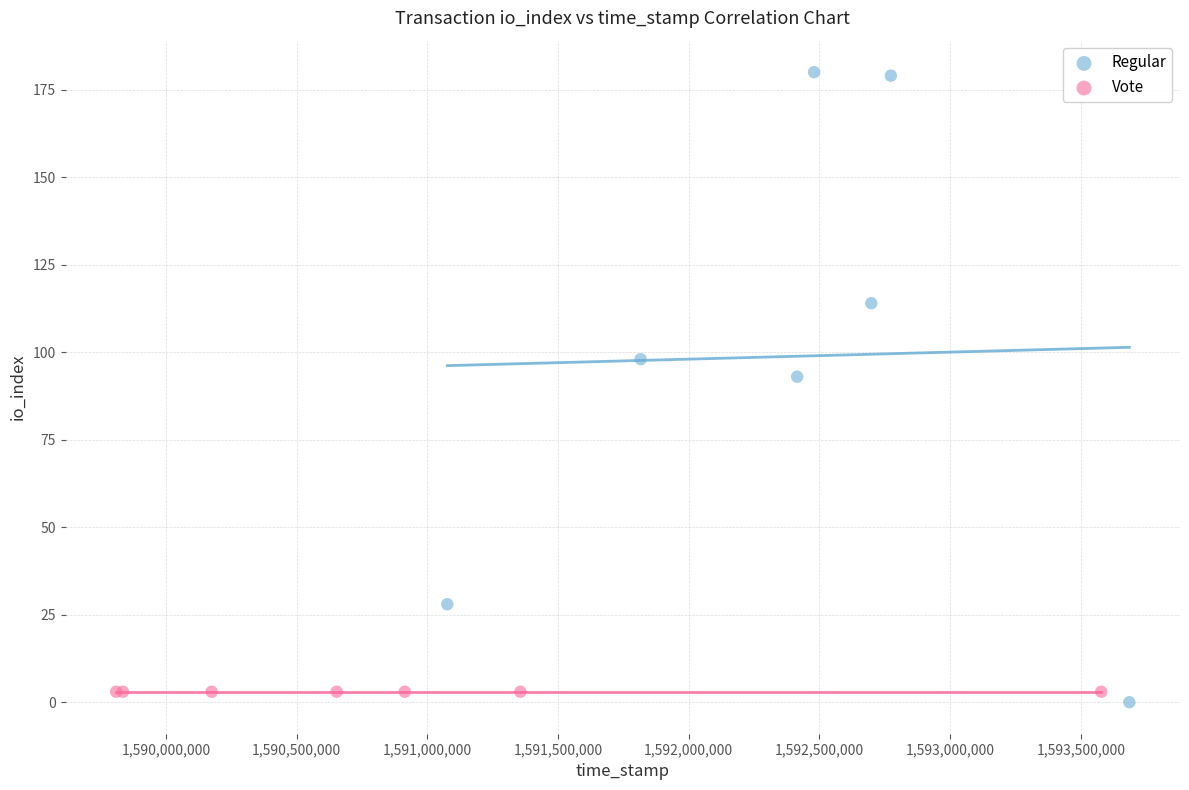

Which series reaches the maximum Y coordinate?

Regular